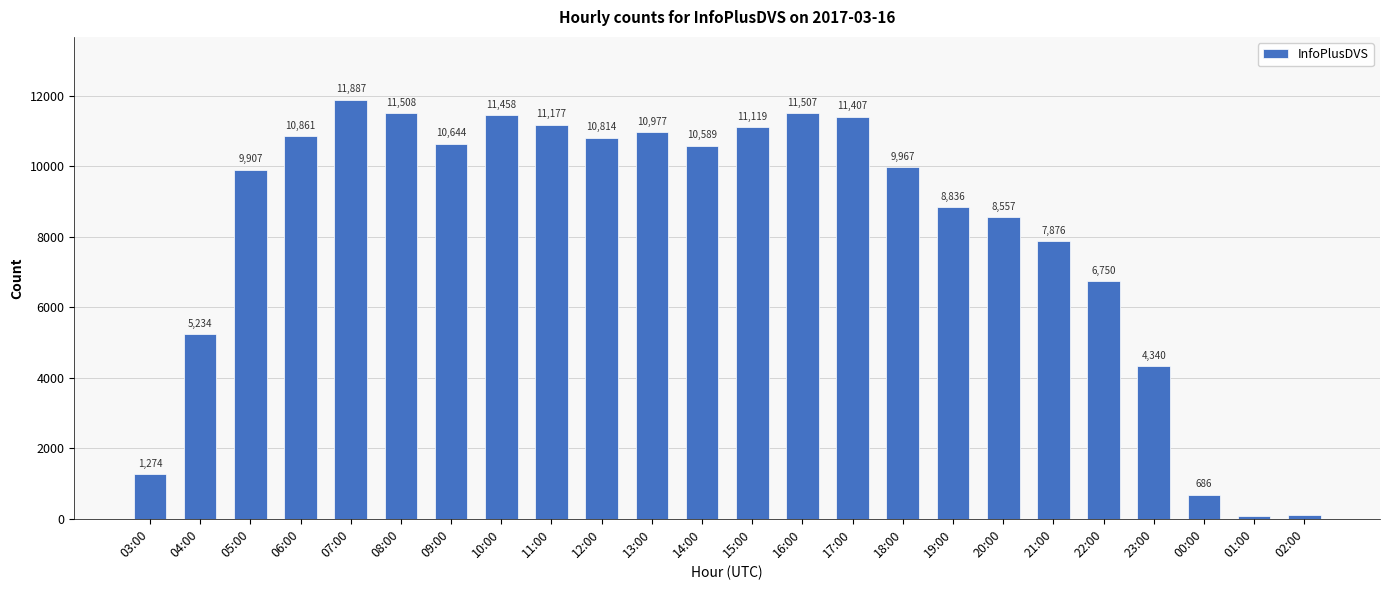

What is the label of the 8th bar from the right?

19:00